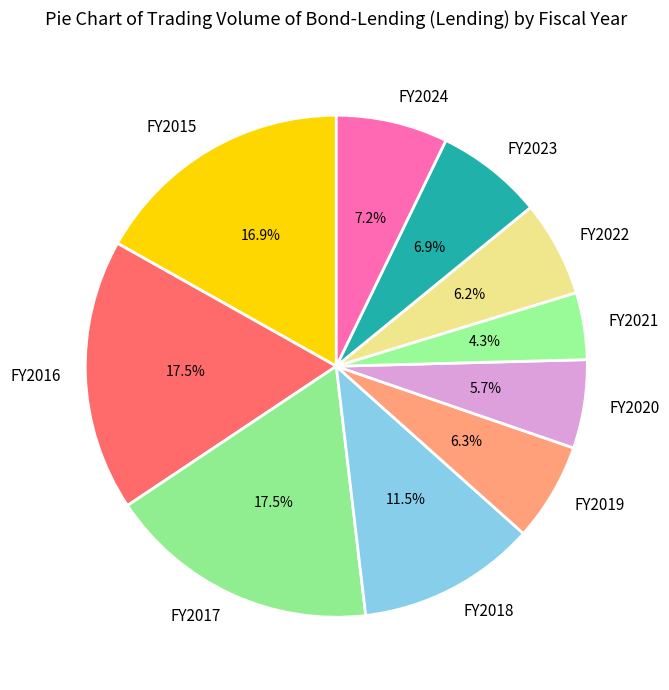

Is FY2016 the majority of the pie?

No